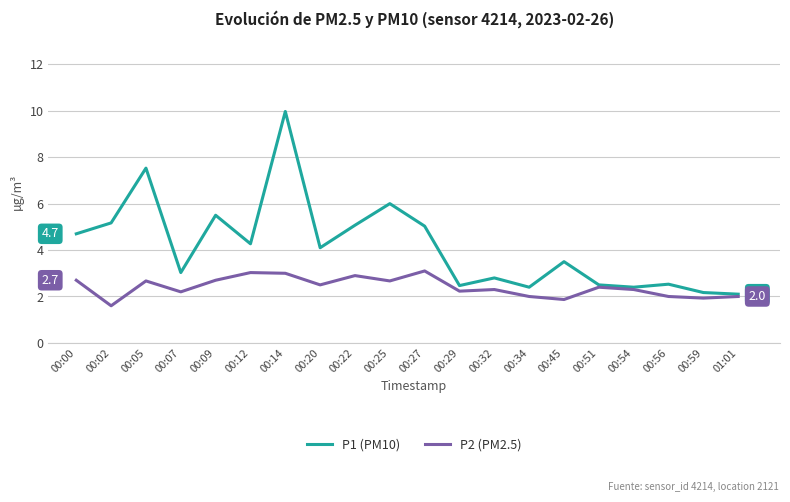

Rank the series by their average value, from lowest to highest.

P2 (PM2.5), P1 (PM10)